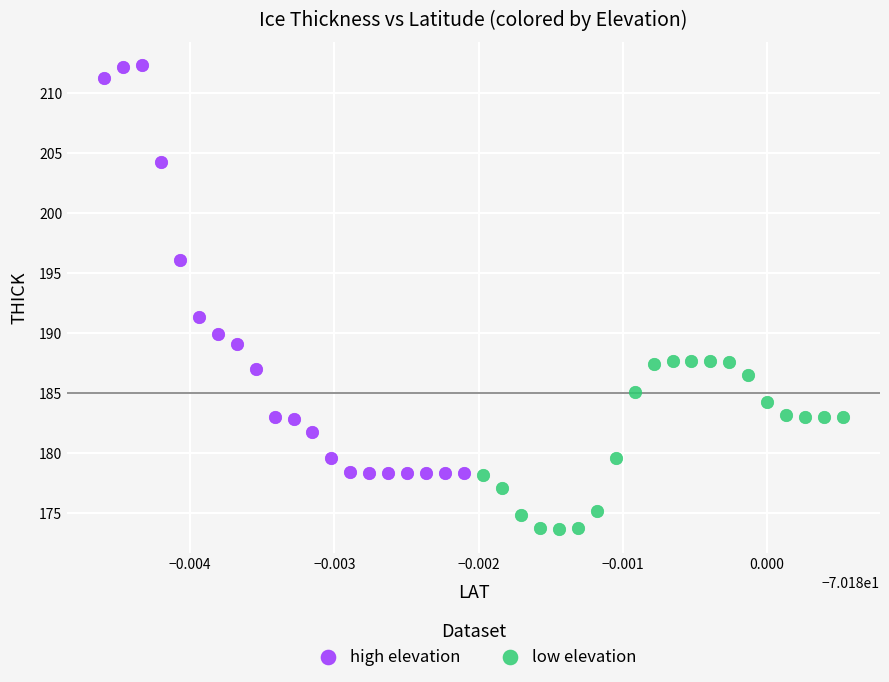

Which series reaches the minimum Y coordinate?

low elevation